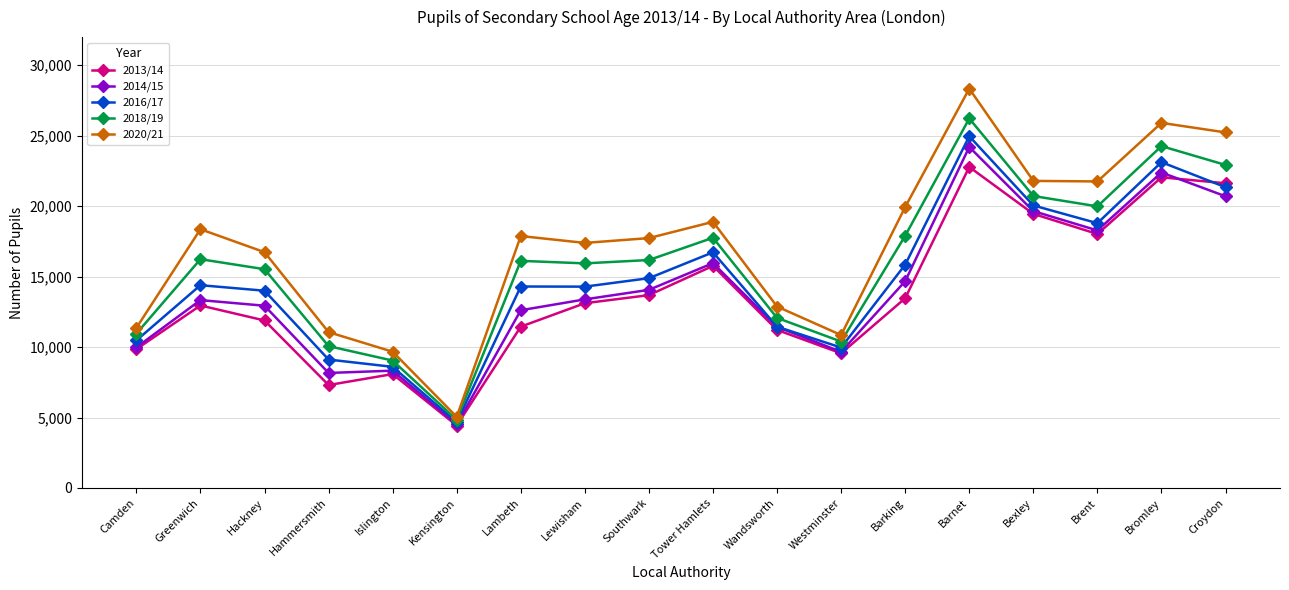

At Hackney, list the series in order from largest to smallest.

2020/21, 2018/19, 2016/17, 2014/15, 2013/14